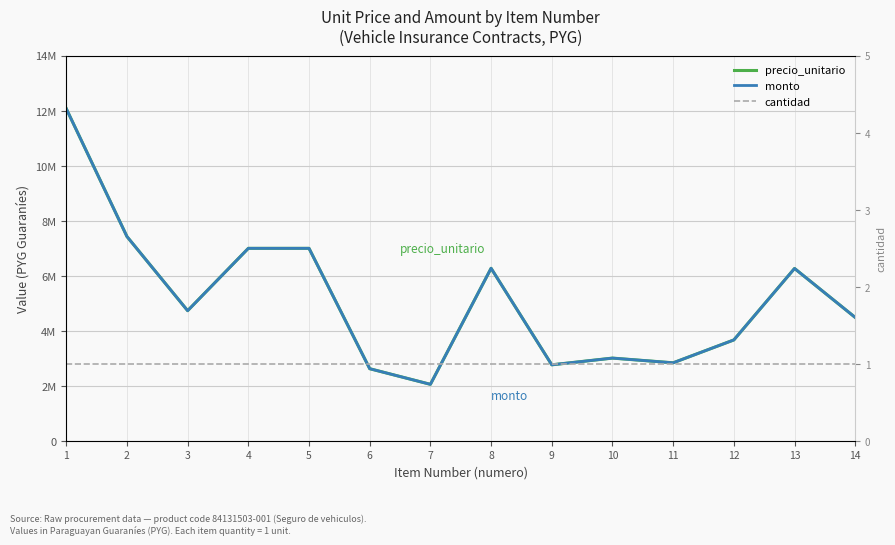

Which series has the widest spread of values?

precio_unitario